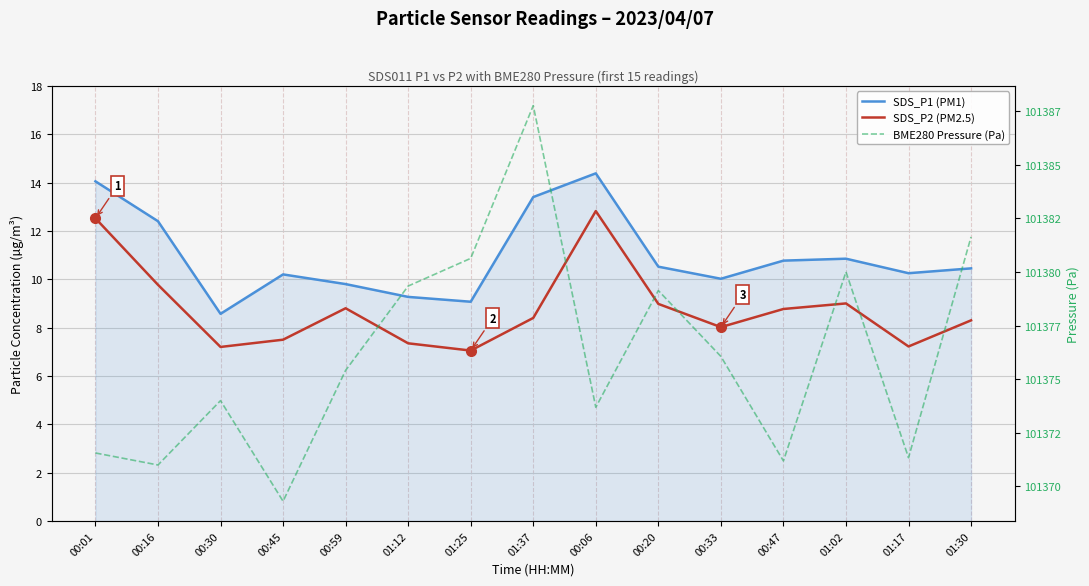

What is the label of the 14th point from the left?

01:17